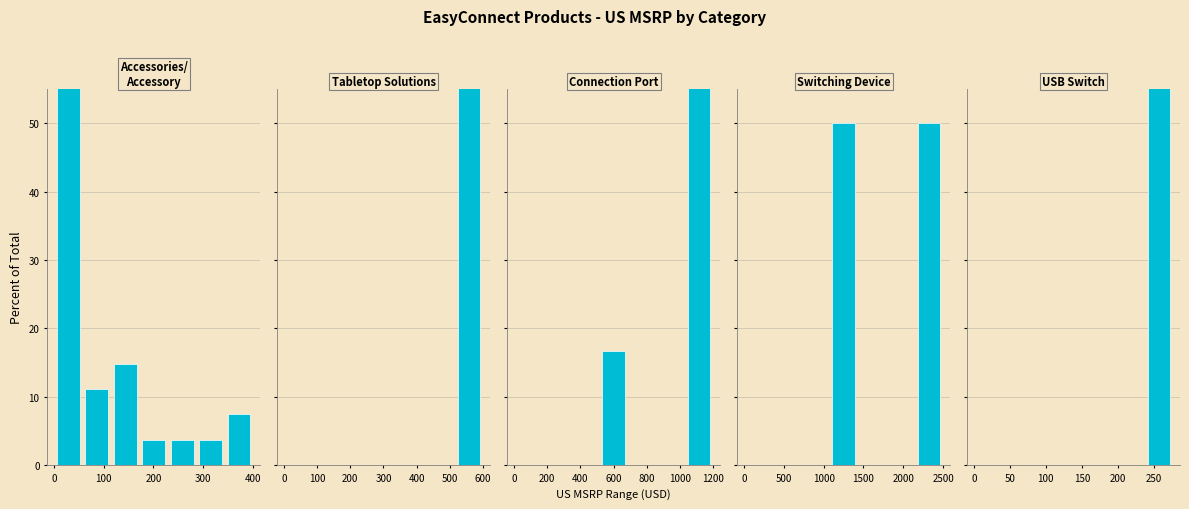

How many bars are there in total?

35